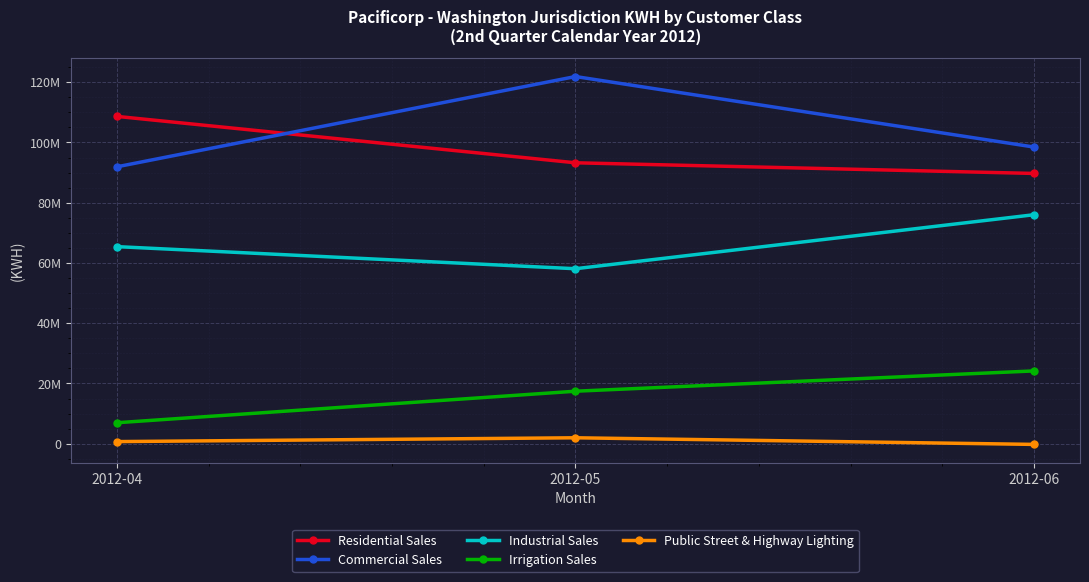

Reading left to right, extract all data points from this chart.

Residential Sales: 108655811	93251843	89716359
Commercial Sales: 91916273	121883988	98472646
Industrial Sales: 65422100	58090696	76017899
Irrigation Sales: 6963593	17430924	24168499
Public Street & Highway Lighting: 705999	1971033	-227640